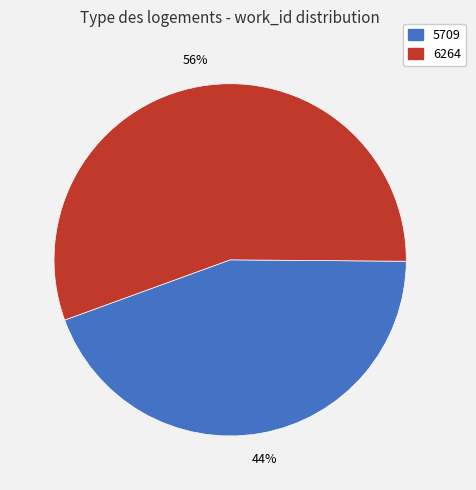

Between 5709 and 6264, which is larger?

6264